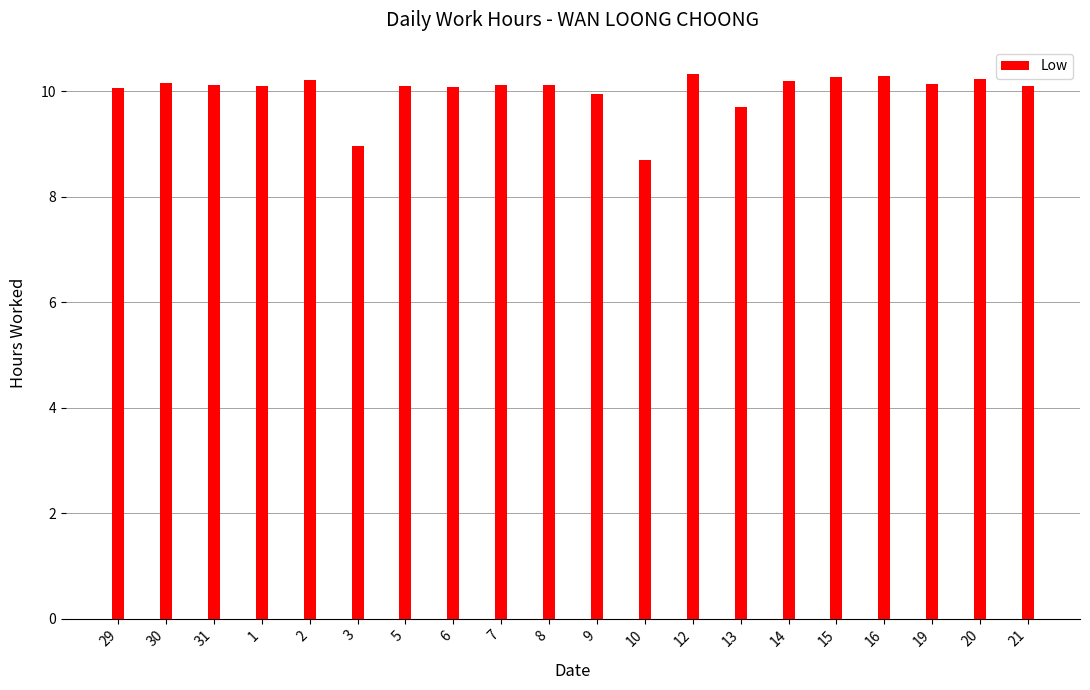

What is the approximate value at 2?

10.2